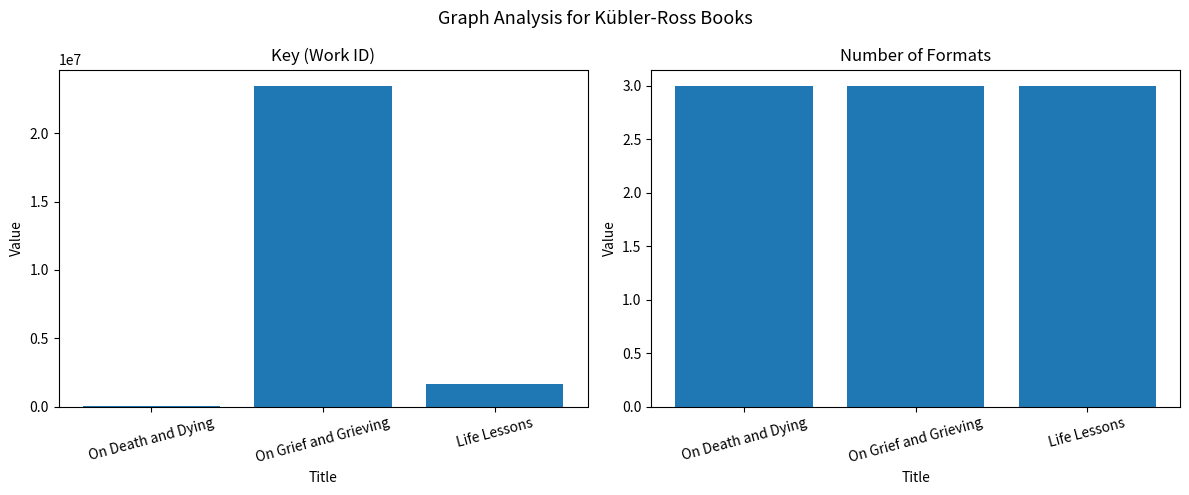

Are the bars horizontal?

No